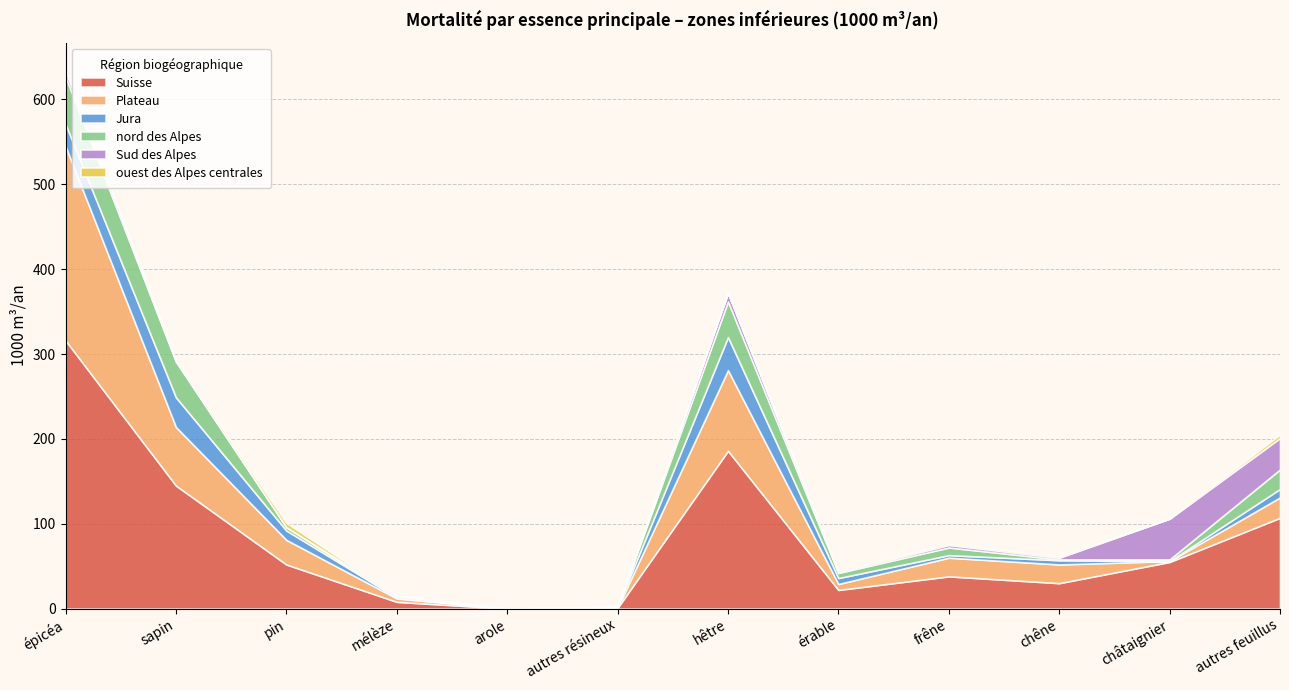

Reading left to right, transcribe all the data shown in this chart.

Suisse: épicéa=316	sapin=145	pin=52	mélèze=8	arole=0	autres résineux=1	hêtre=186	érable=22	frêne=38	chêne=30	châtaignier=55	autres feuillus=107
Plateau: épicéa=229	sapin=69	pin=29	mélèze=4	arole=0	autres résineux=0	hêtre=95	érable=7	frêne=22	chêne=22	châtaignier=1	autres feuillus=24
Jura: épicéa=26	sapin=35	pin=11	mélèze=1	arole=0	autres résineux=1	hêtre=39	érable=7	frêne=3	chêne=5	châtaignier=0	autres feuillus=10
nord des Alpes: épicéa=56	sapin=42	pin=4	mélèze=0	arole=0	autres résineux=0	hêtre=42	érable=6	frêne=9	chêne=1	châtaignier=2	autres feuillus=23
Sud des Alpes: épicéa=7	sapin=1	pin=0	mélèze=2	arole=0	autres résineux=0	hêtre=10	érable=1	frêne=3	chêne=2	châtaignier=48	autres feuillus=37
ouest des Alpes centrales: épicéa=1	sapin=0	pin=5	mélèze=0	arole=0	autres résineux=0	hêtre=0	érable=1	frêne=1	chêne=1	châtaignier=0	autres feuillus=4